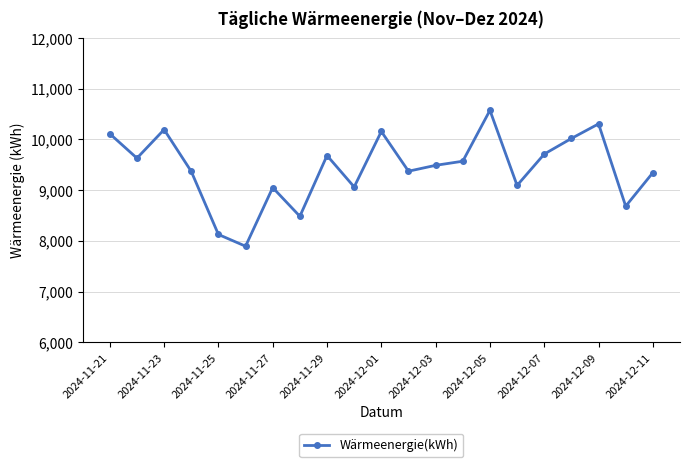

What is the average value?

9425.1